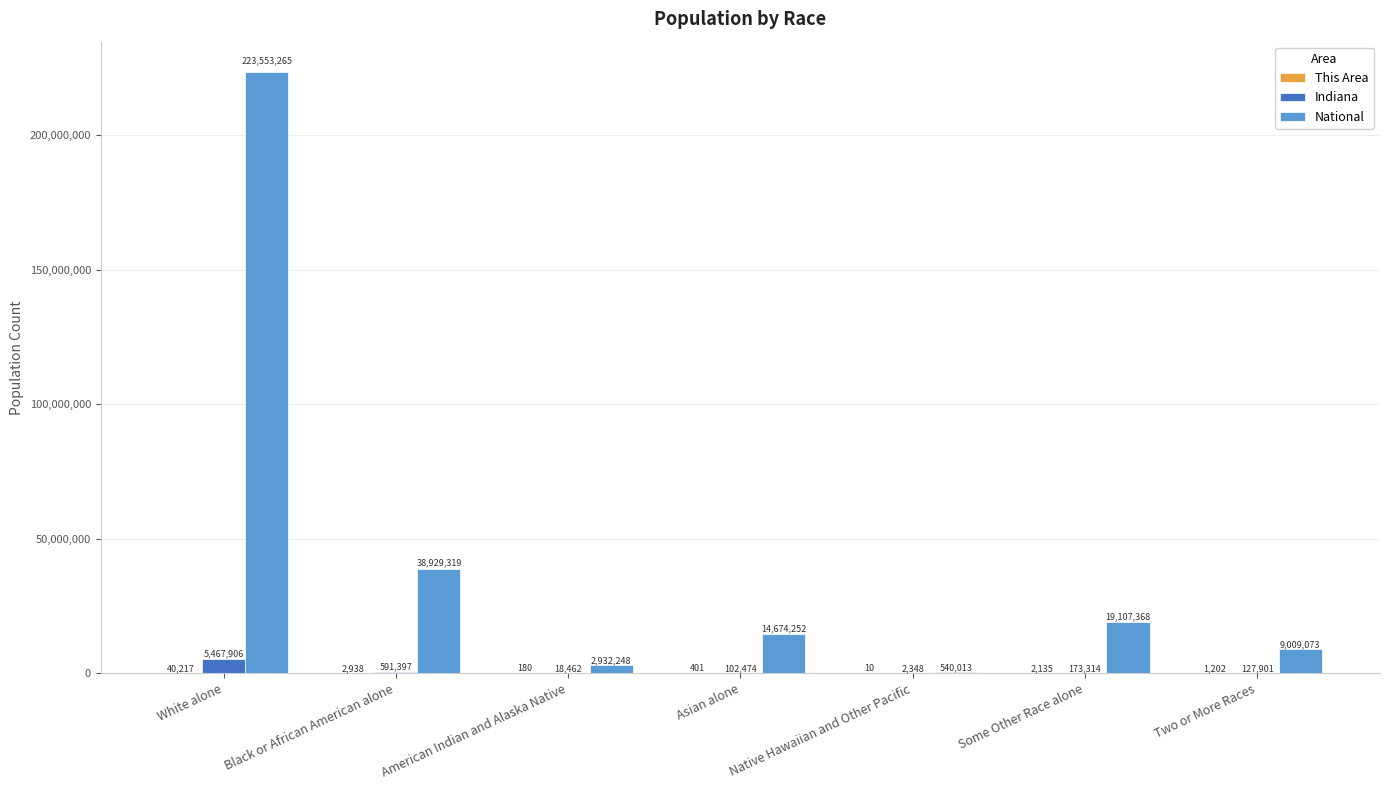

What is the sum of all National values?

308745538